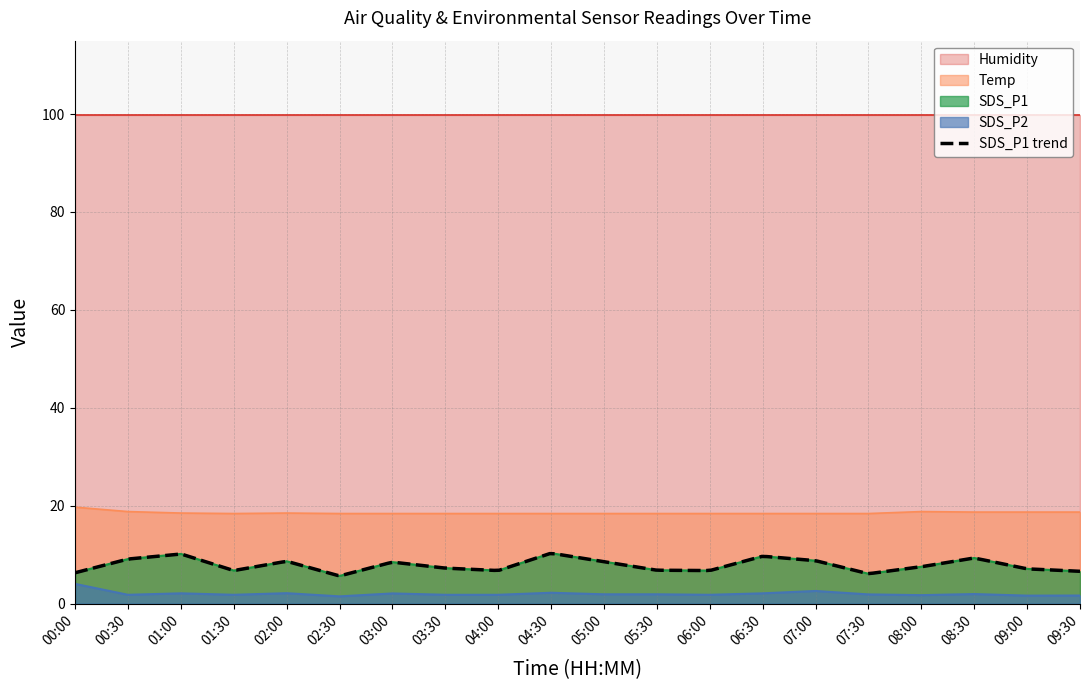

At how many categories does at least one series exceed 6?

20